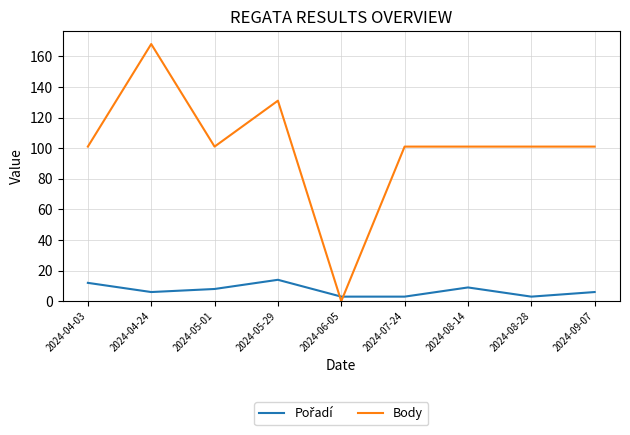

Does the chart display data point markers on the line(s)?

No